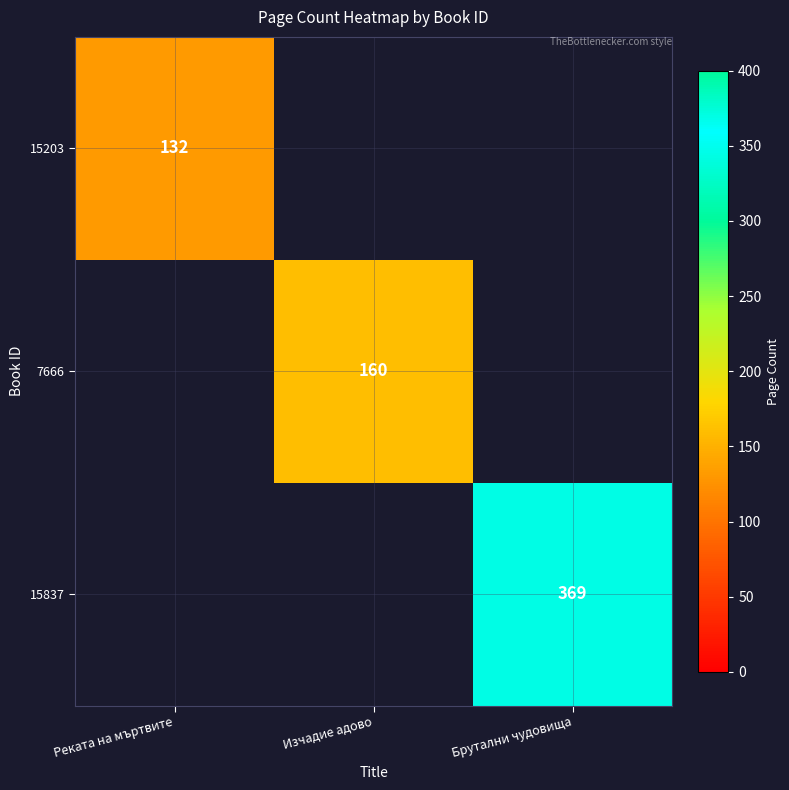

Which has a higher value, Брутални чудовища or Изчадие адово?

Брутални чудовища